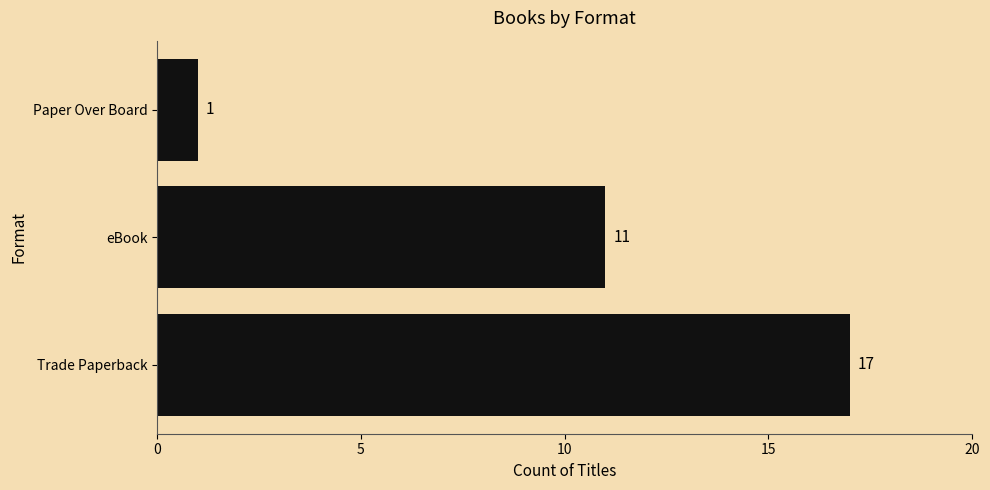

What is the sum of the values at Paper Over Board and eBook?

12